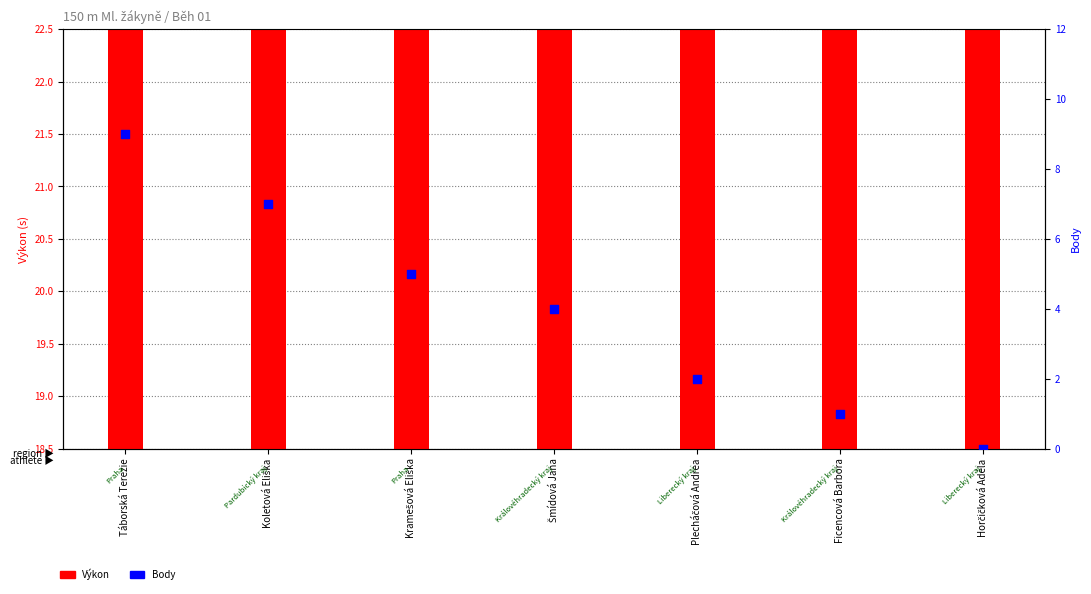

What are all the series names shown in the legend?

Výkon, Body